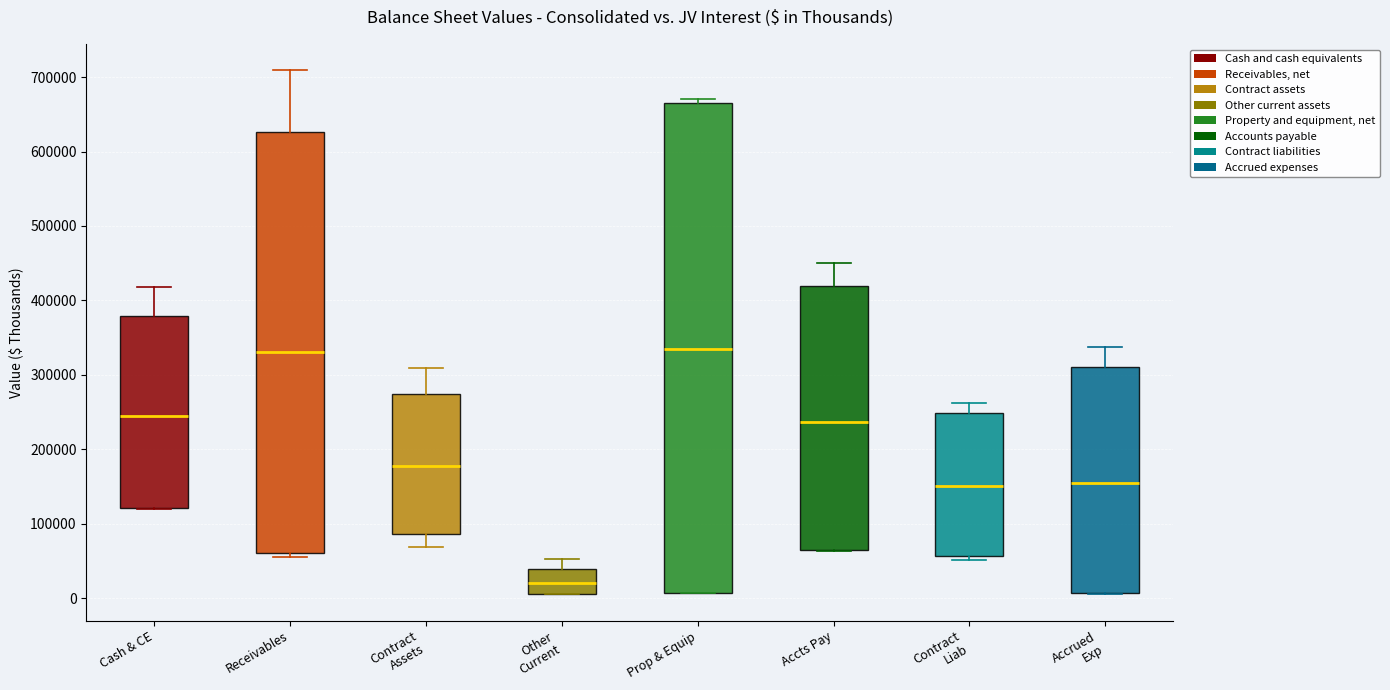

Reading left to right, transcribe this box plot: for each box, give where its median line is, the range the box spans, and where its two whiskers end, as read against the y-axis. The values are not printed on the chart, so give them approximately, as read against the axis.

Cash & CE: median 240000, box 120000 to 380000, whiskers 120000 to 420000
Receivables: median 330000, box 60000 to 630000, whiskers 50000 to 710000
Contract Assets: median 180000, box 90000 to 270000, whiskers 70000 to 310000
Other Current: median 20000, box 10000 to 40000, whiskers 10000 to 50000
Prop & Equip: median 340000, box 10000 to 660000, whiskers 10000 to 670000
Accts Pay: median 240000, box 60000 to 420000, whiskers 60000 to 450000
Contract Liab: median 150000, box 60000 to 250000, whiskers 50000 to 260000
Accrued Exp: median 150000, box 10000 to 310000, whiskers 10000 to 340000